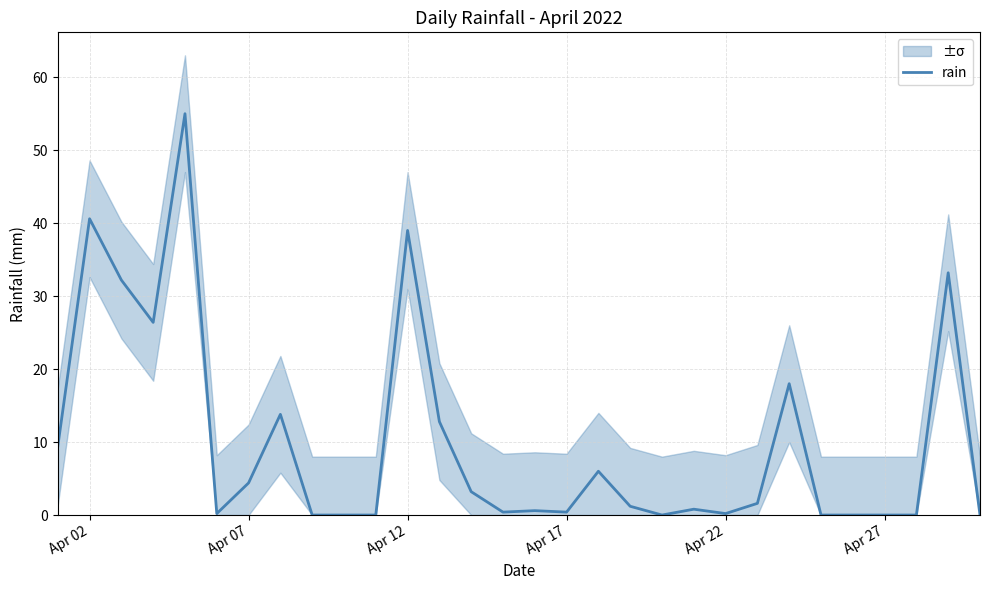

Reading left to right, transcribe all the data shown in this chart.

9.4	40.6	32.2	26.4	55.0	0.2	4.4	13.8	0.0	0.0	0.0	39.0	12.8	3.2	0.4	0.6	0.4	6.0	1.2	0.0	0.8	0.2	1.6	18.0	0.0	0.0	0.0	0.0	33.2	0.0